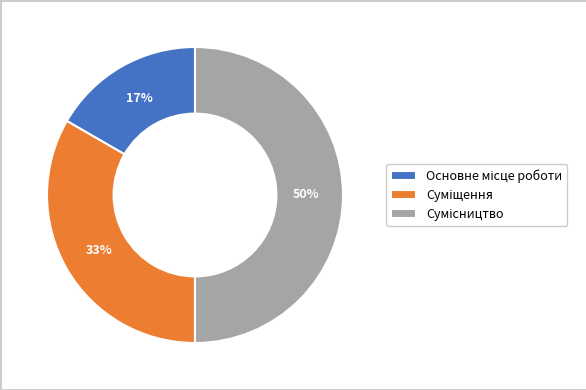

To the nearest percent, what is the average slice percentage?

33%